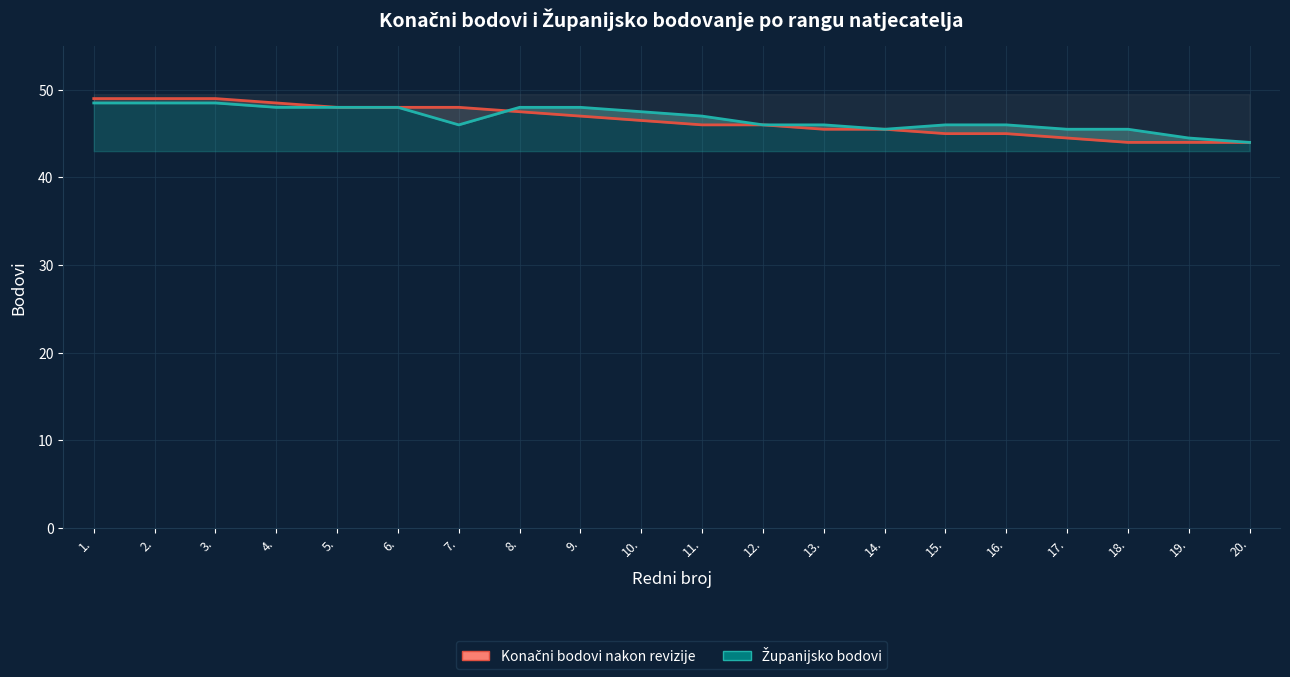

At how many categories does at least one series exceed 48?

4